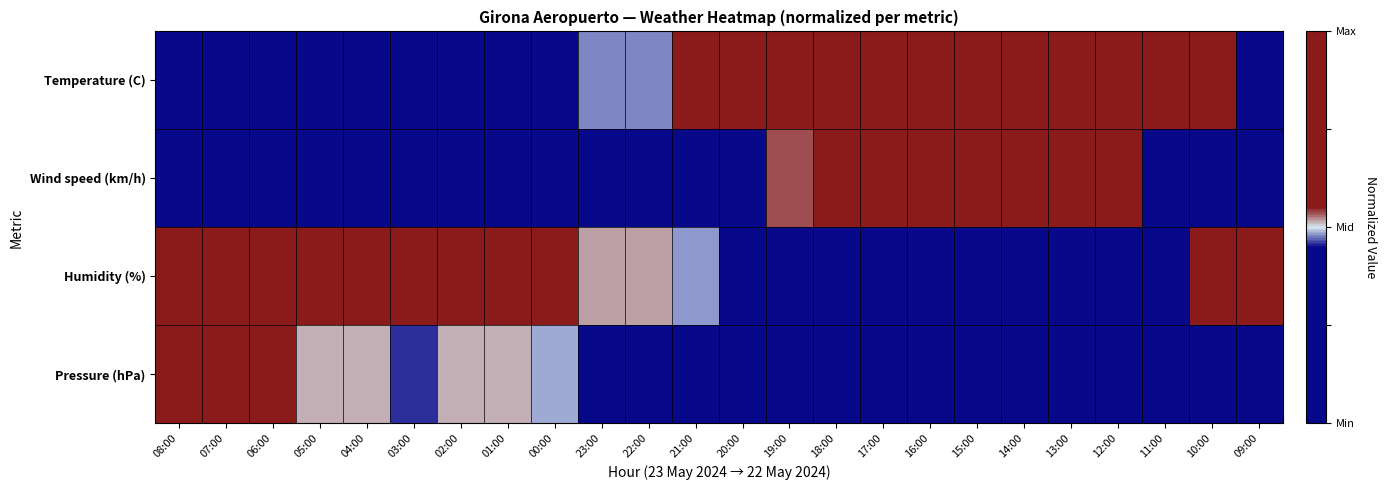

Which series has the largest range (max minus min)?

Temperature (C)